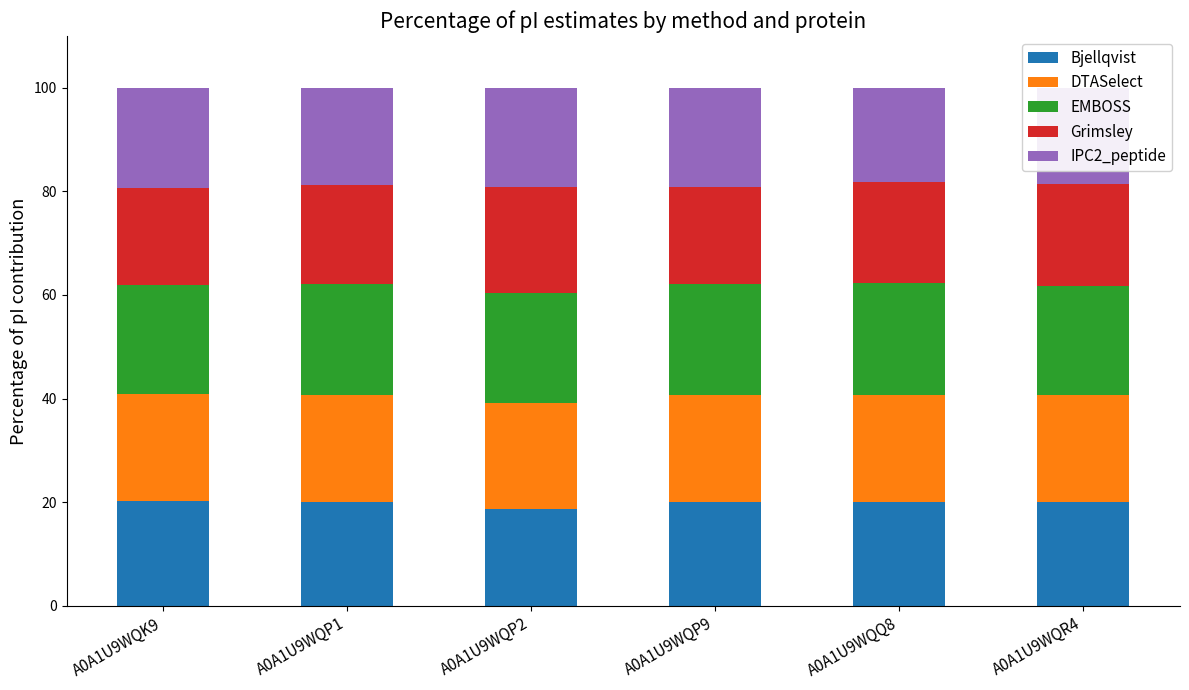

What is the lowest value of the Bjellqvist series?

18.7